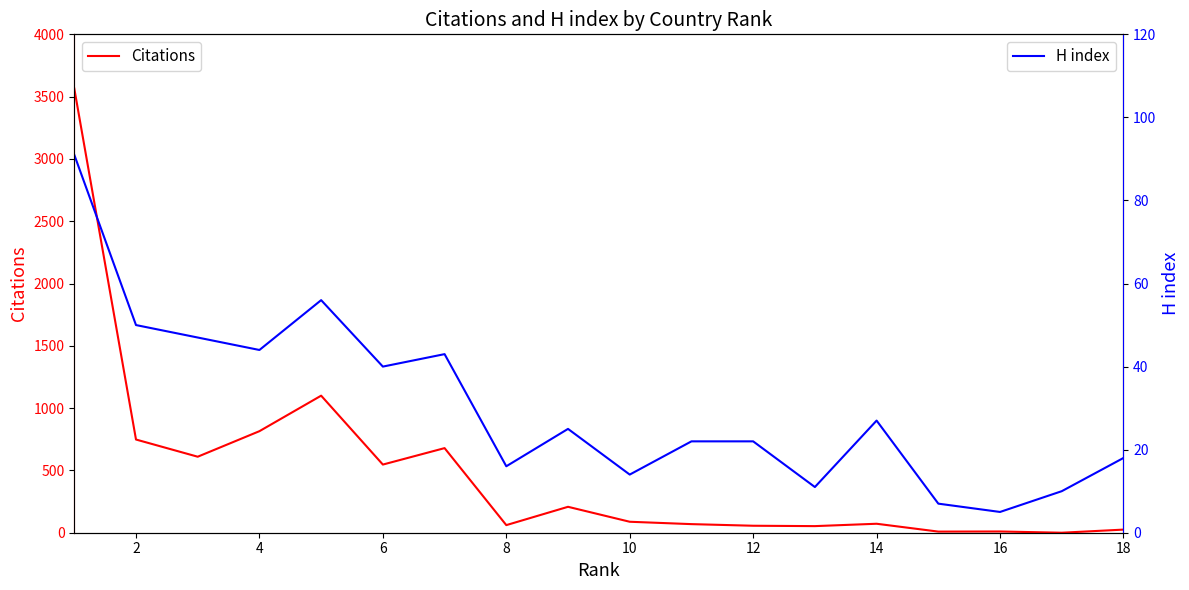

Which series ends up on top after the final intersection of H index and Citations?

Citations